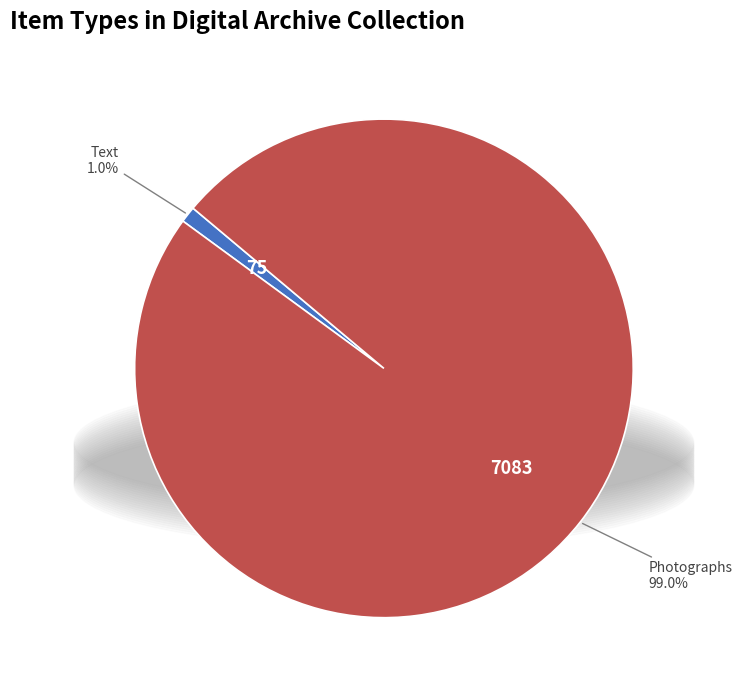

How many slices are in this pie chart?

2